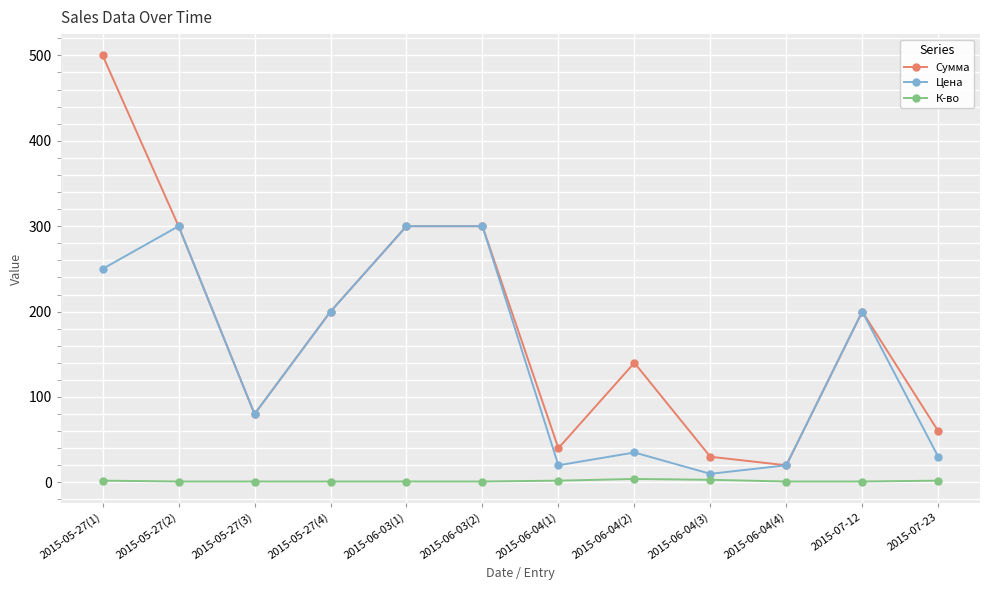

Where does the Цена series first go above 200?

2015-05-27(1)